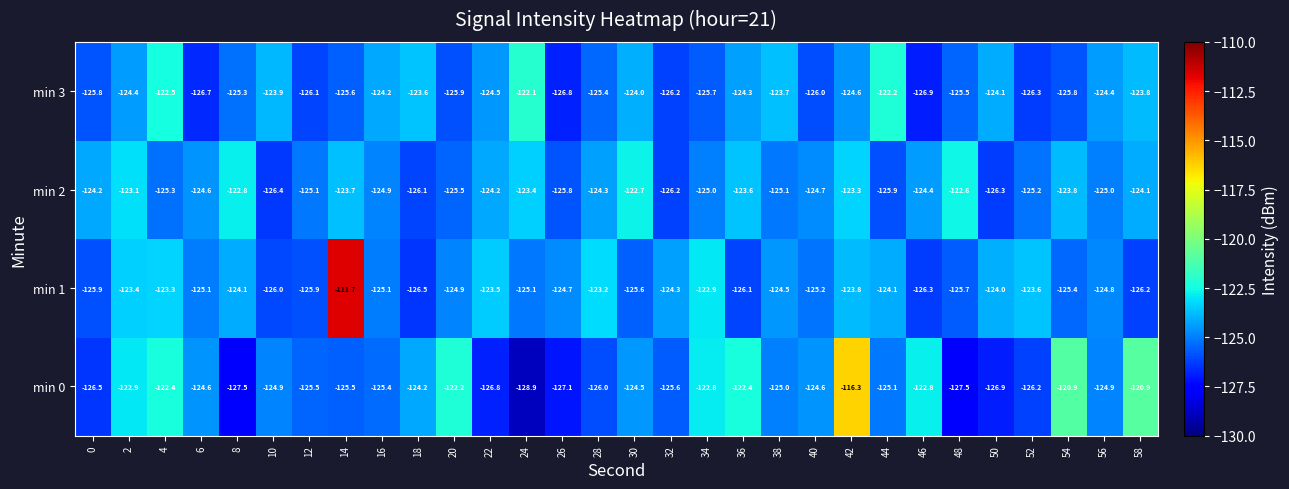

What is the sum of the min 2 values at 52 and 22?

-249.4